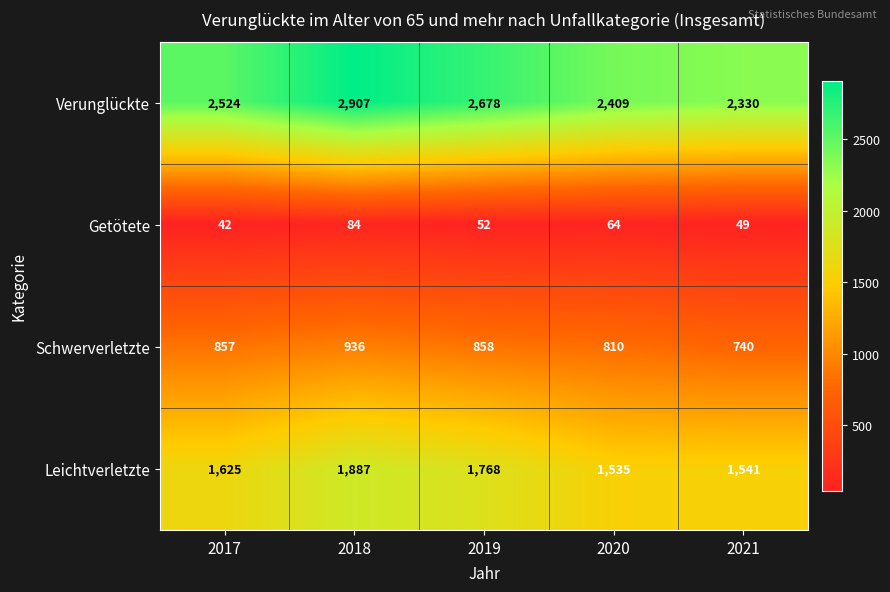

Reading right to left, list all the values displayed in this chart.

Verunglückte: 2021=2330	2020=2409	2019=2678	2018=2907	2017=2524
Getötete: 2021=49	2020=64	2019=52	2018=84	2017=42
Schwerverletzte: 2021=740	2020=810	2019=858	2018=936	2017=857
Leichtverletzte: 2021=1541	2020=1535	2019=1768	2018=1887	2017=1625